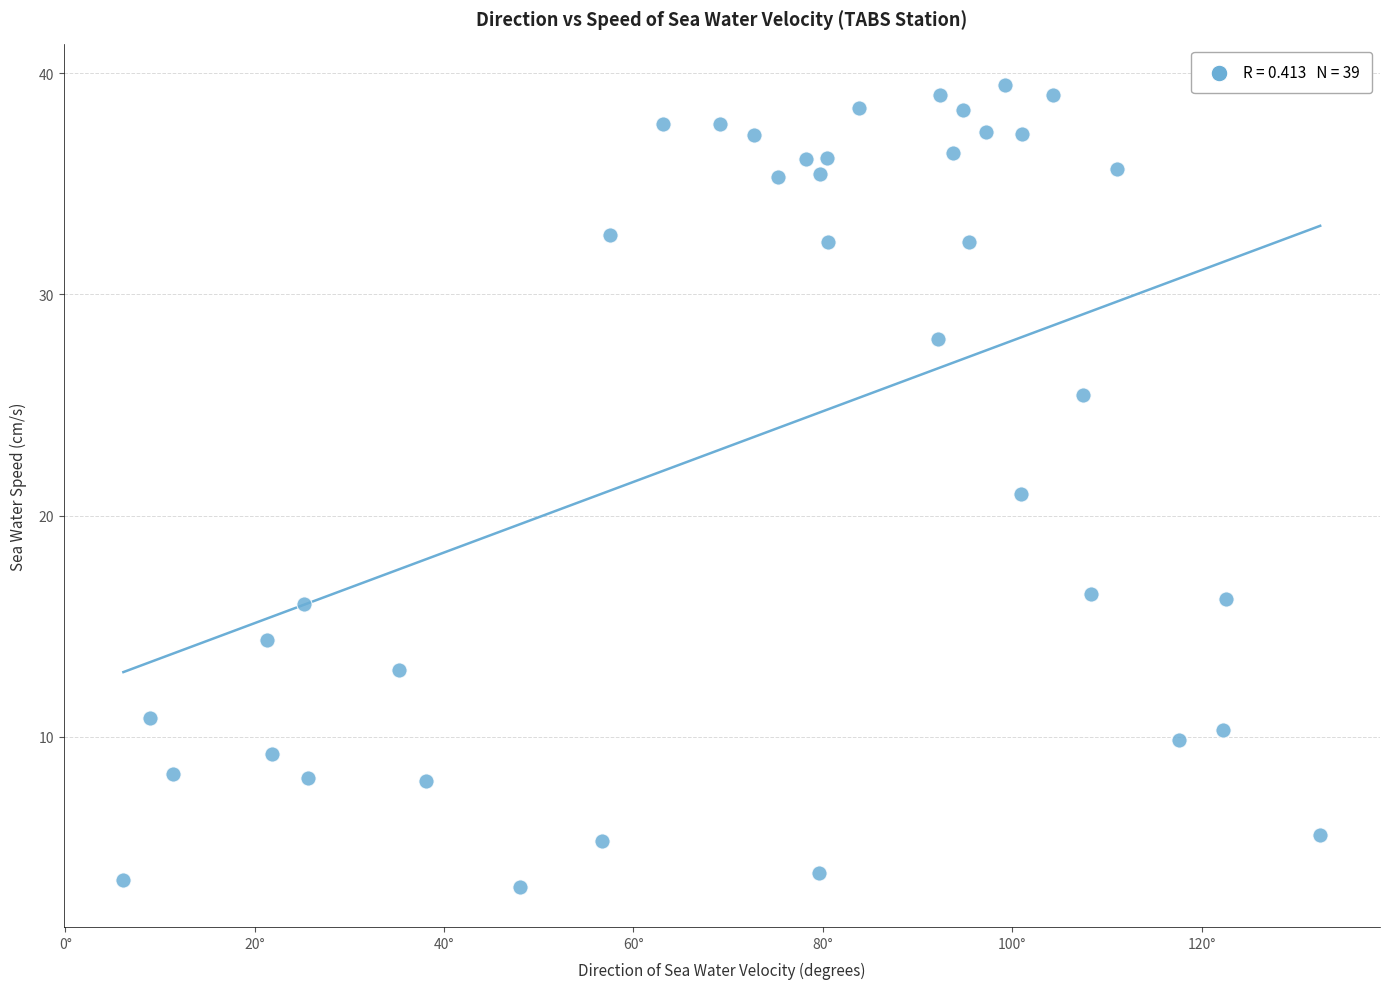

What is the range of X values (max minus min)?

126.4